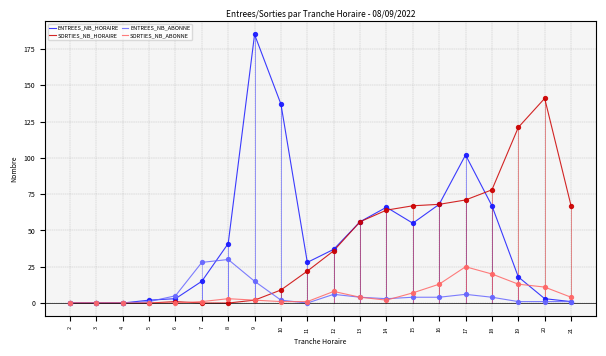

What are all the series names shown in the legend?

ENTREES_NB_HORAIRE, SORTIES_NB_HORAIRE, ENTREES_NB_ABONNE, SORTIES_NB_ABONNE